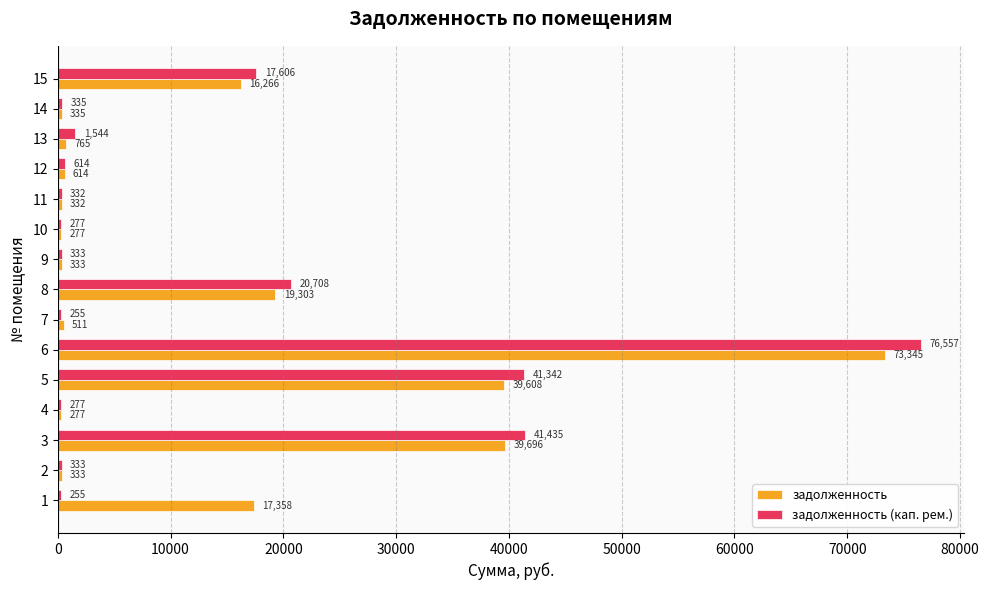

List the series in order of their overall mean, lowest first.

задолженность (кап. рем.), задолженность